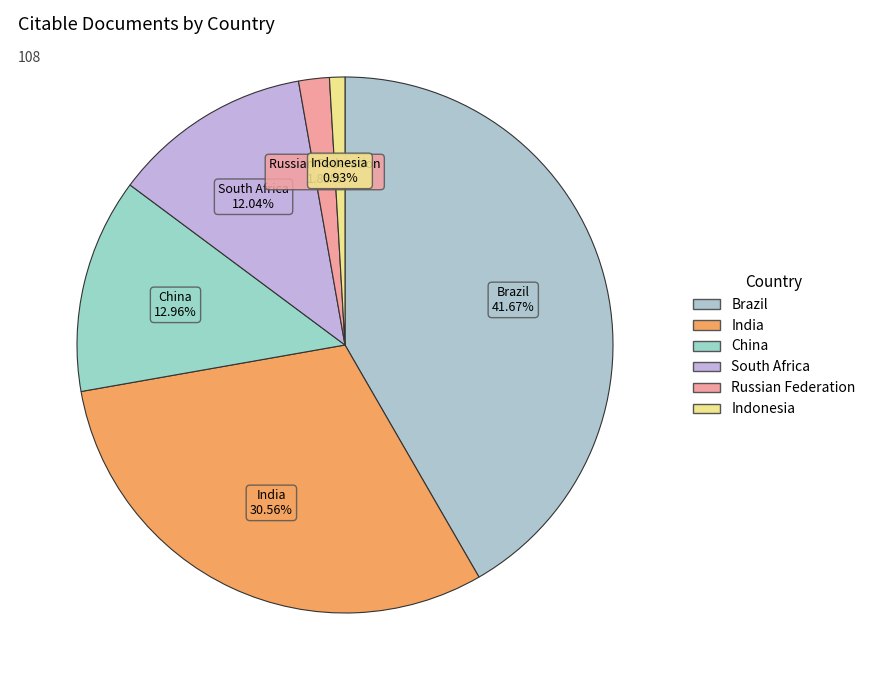

What portion of the pie excludes Indonesia?

99.1%